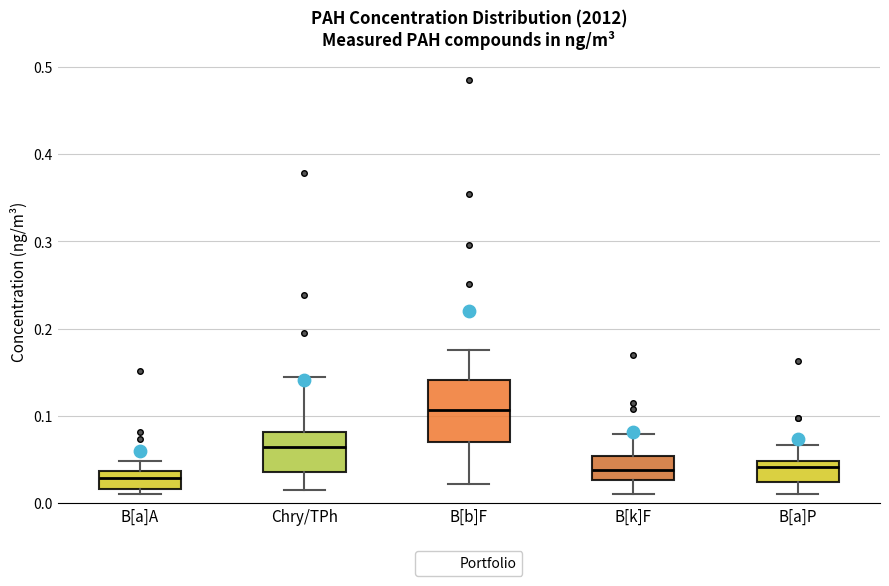

Reading left to right, read every box against the y-axis: the position of its median line, the range the box covers, and the ends of its whiskers. The values are not printed on the chart, so give them approximately, as read against the axis.

B[a]A: median 0.03, box 0.02 to 0.04, whiskers 0.01 to 0.05
Chry/TPh: median 0.06, box 0.04 to 0.08, whiskers 0.02 to 0.14
B[b]F: median 0.11, box 0.07 to 0.14, whiskers 0.02 to 0.18
B[k]F: median 0.04, box 0.03 to 0.05, whiskers 0.01 to 0.08
B[a]P: median 0.04, box 0.02 to 0.05, whiskers 0.01 to 0.07